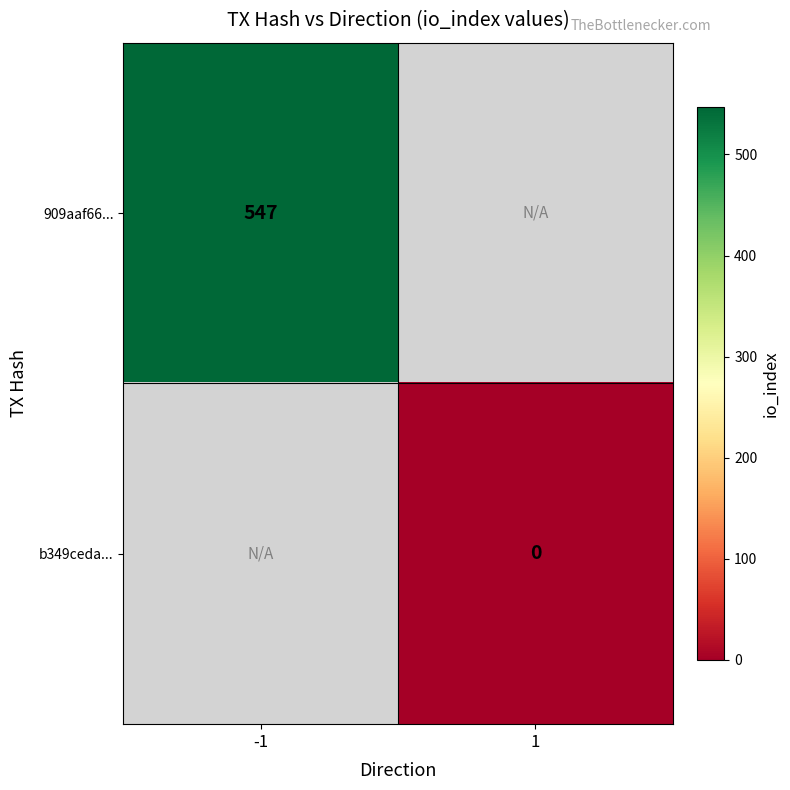

Is it true that 909aaf66... equals 270 at -1?

False